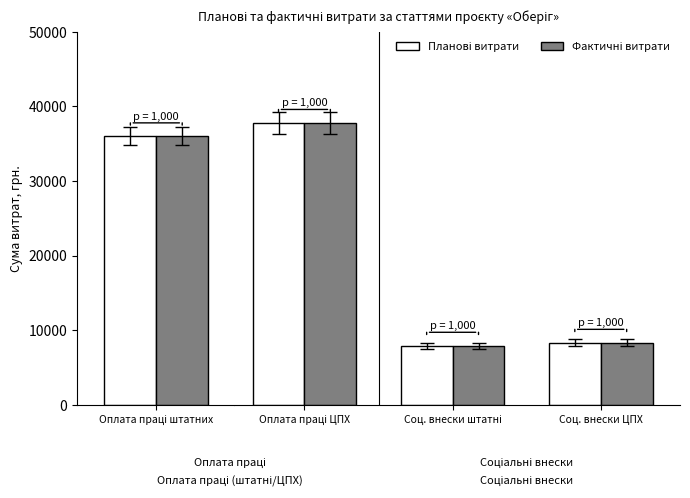

What is the minimum value shown in the chart?

7920